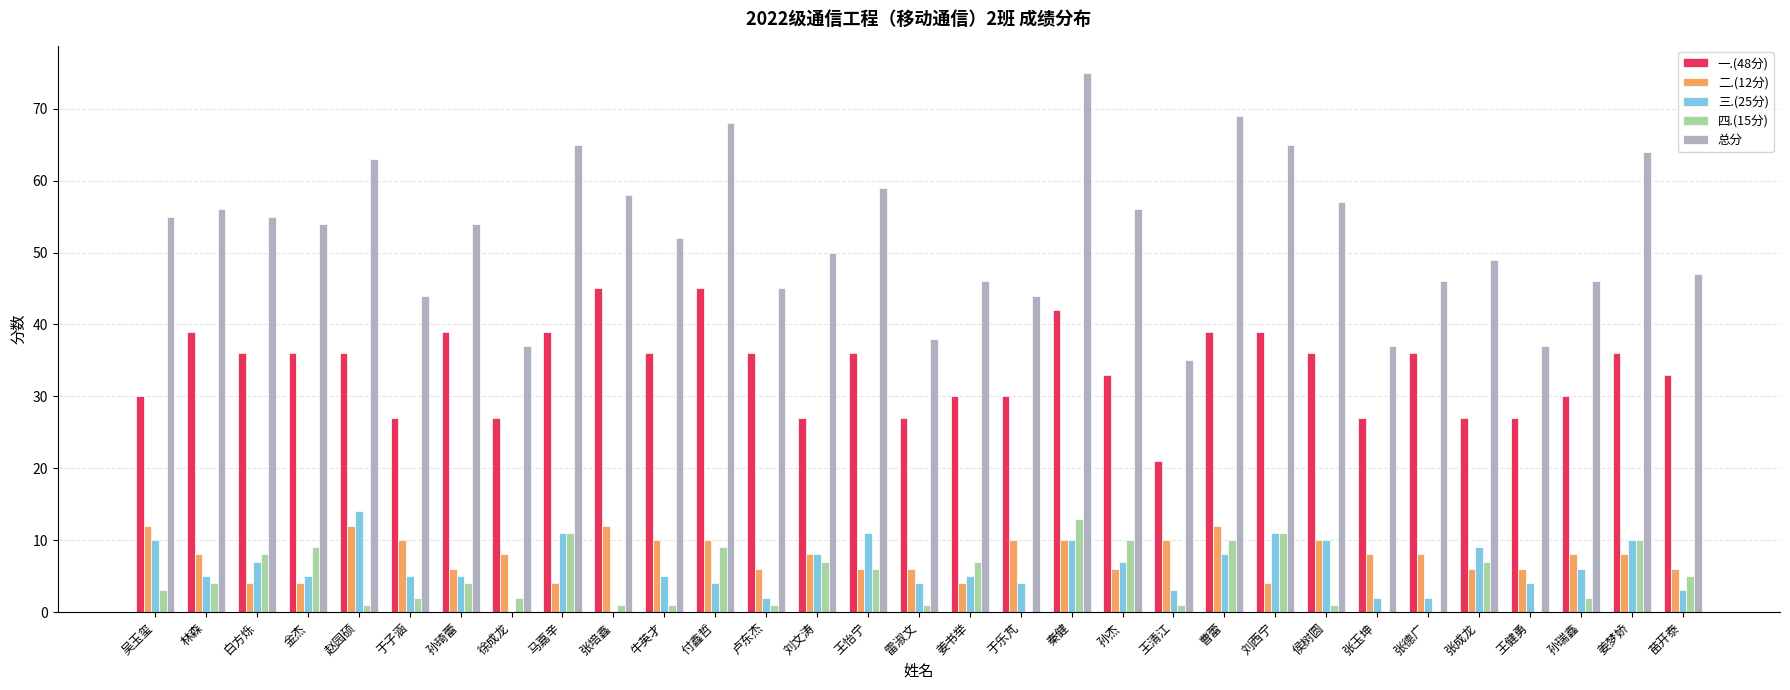

What is the sum of all 总分 values?

1626